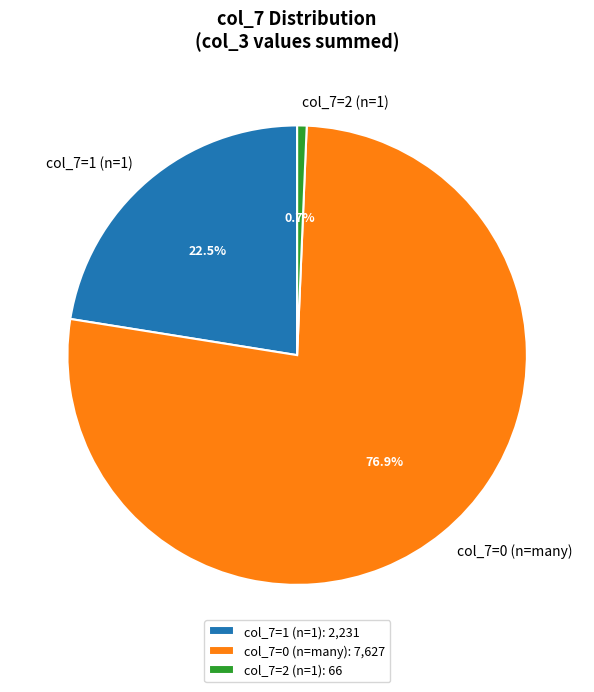

What is the total percentage of col_7=0 (n=many) and col_7=1 (n=1)?

99.3%